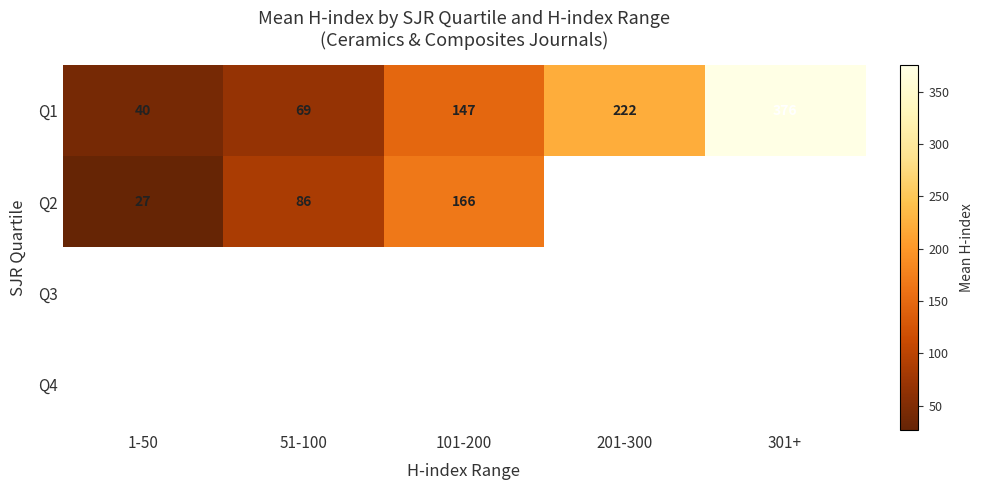

Is it true that Q1 equals 93.6 at 51-100?

False